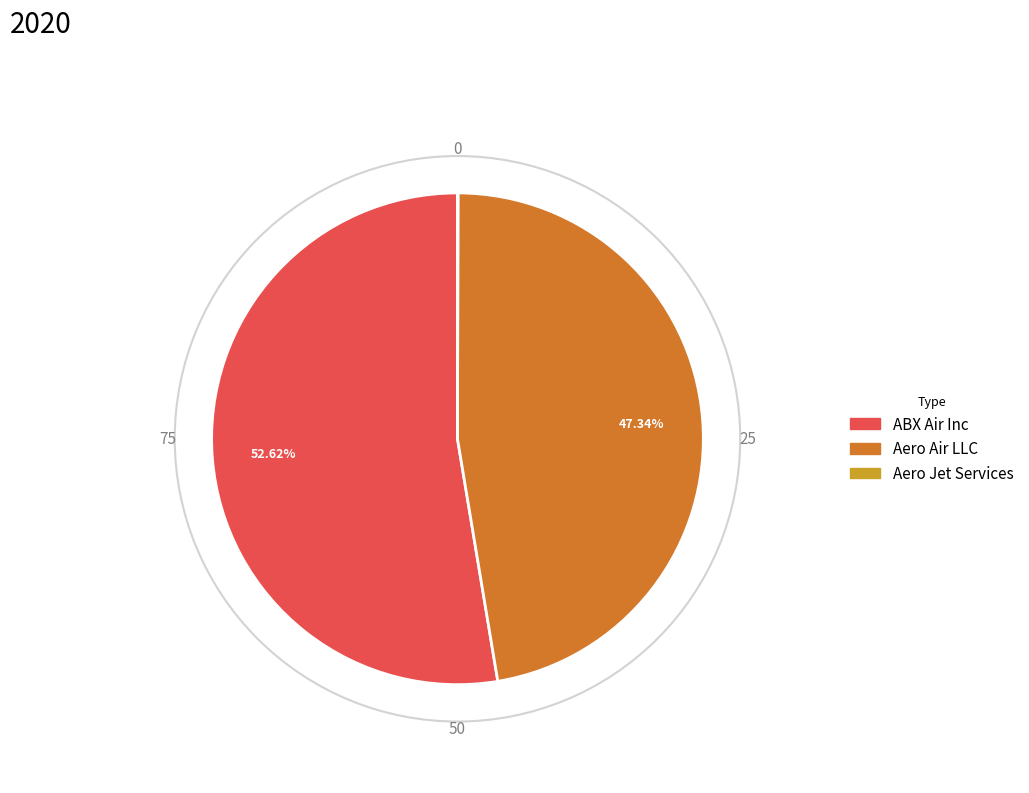

Does ABX Air Inc account for over 50% of the chart?

Yes